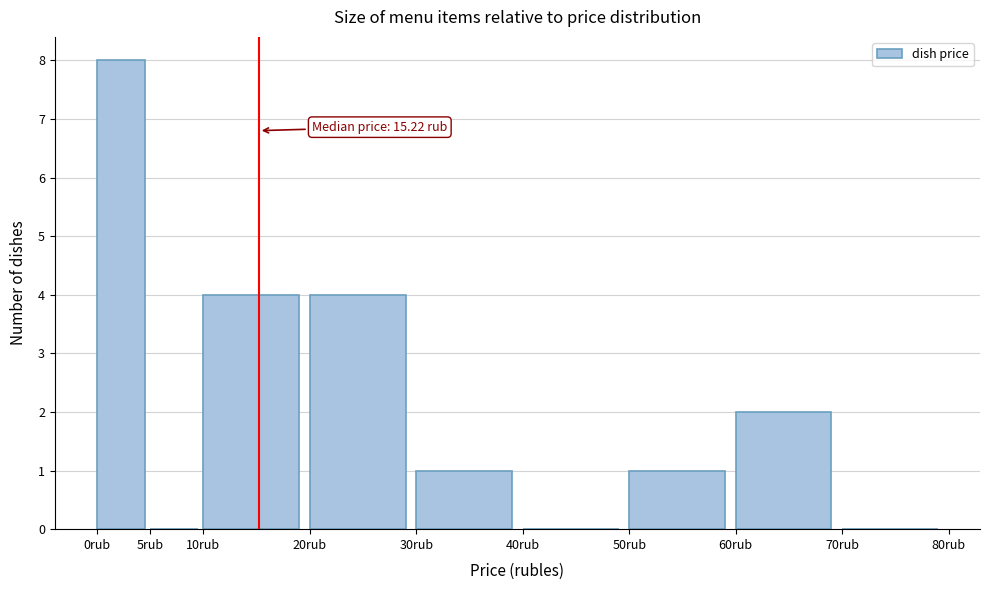

Over which range of the x-axis is the bar tallest?

0 to 5